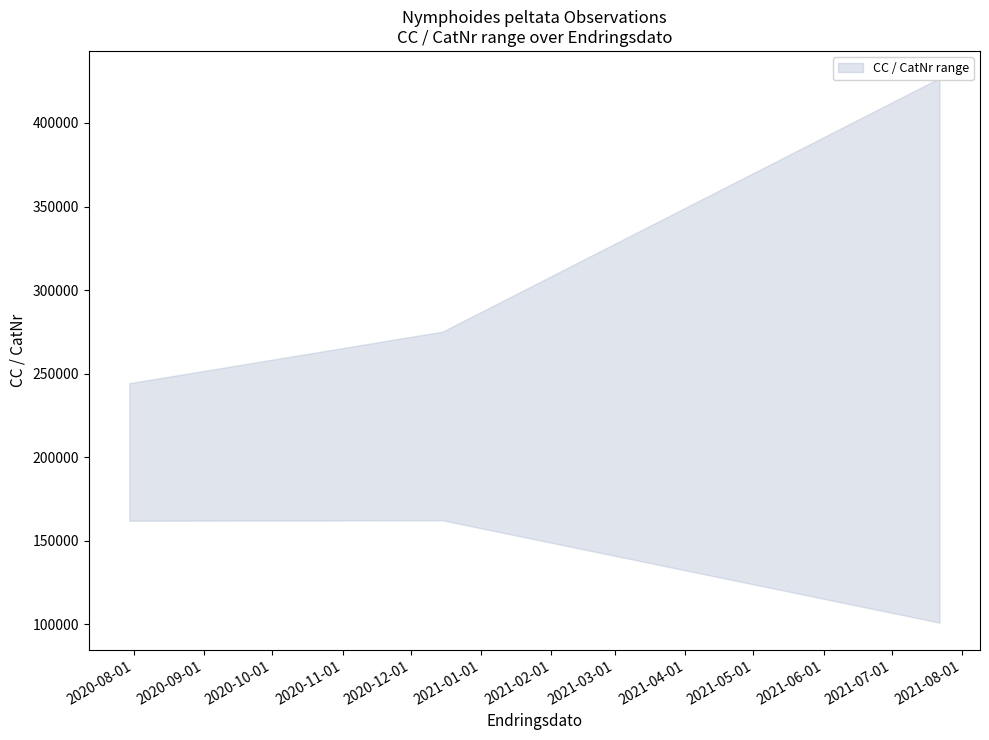

The value of lower at 2020-12-15 is 267032. True or false?

False